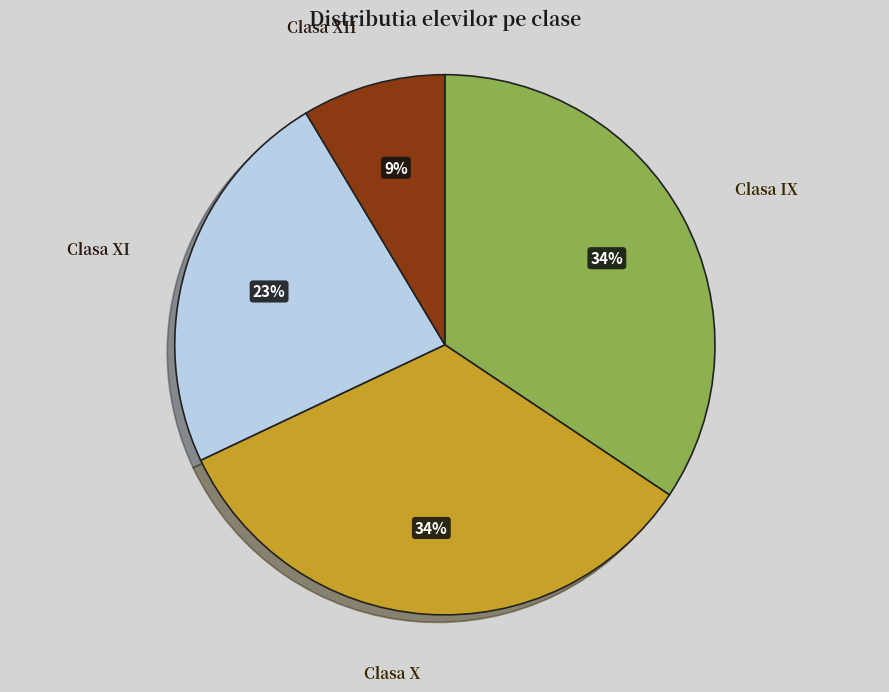

How many segments does this pie chart have?

4